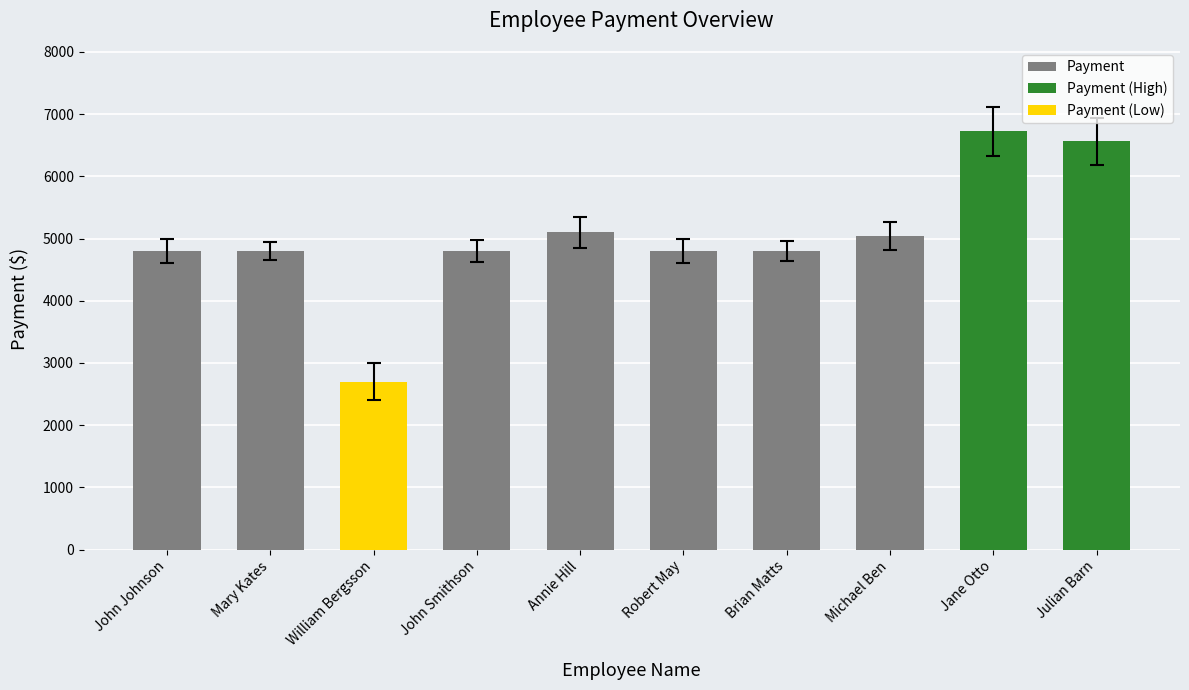

Approximately how many times larger is the value at Julian Barn compared to John Johnson?

1.4